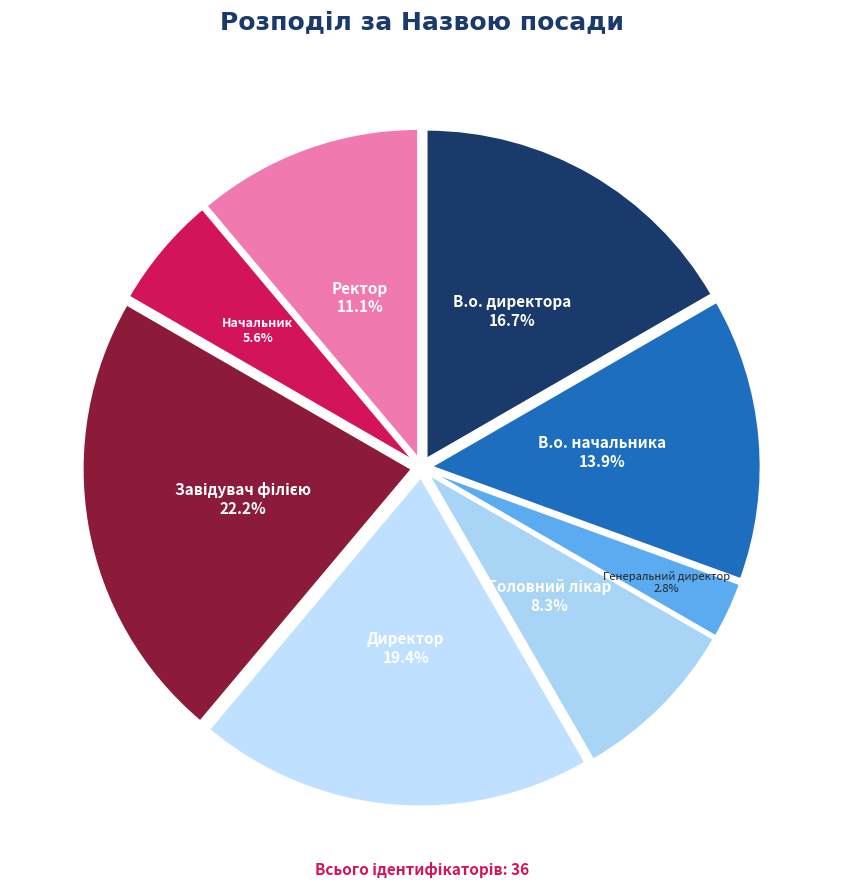

True or false: В.о. начальника accounts for 14% of the total.

True